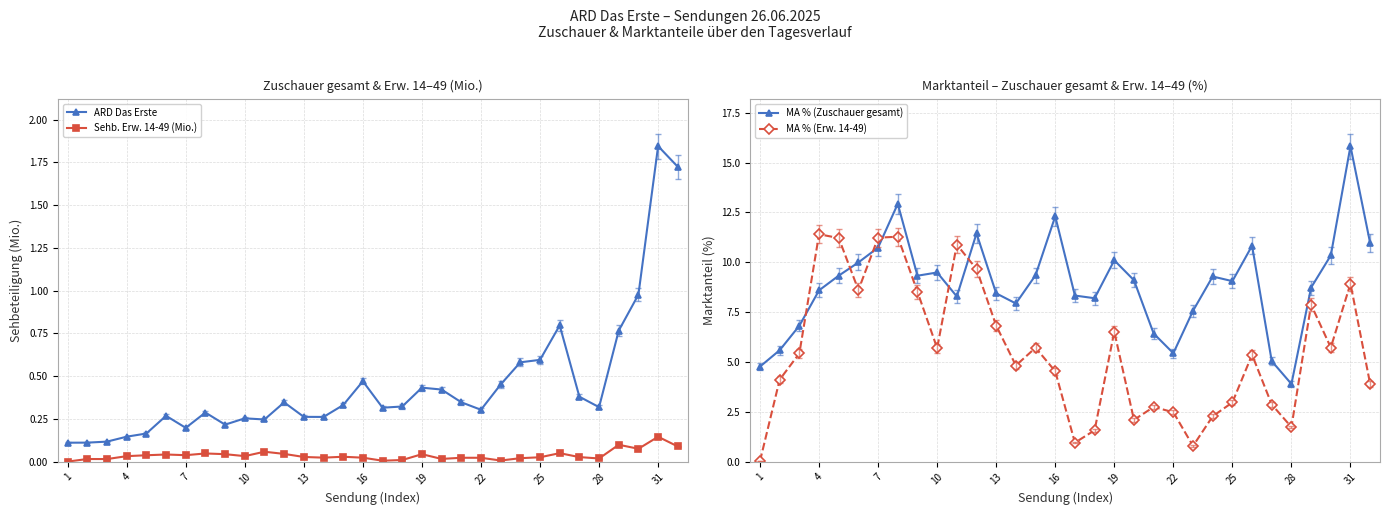

What is the difference between the maximum and minimum values in the MA % (Zuschauer gesamt) series?

11.9